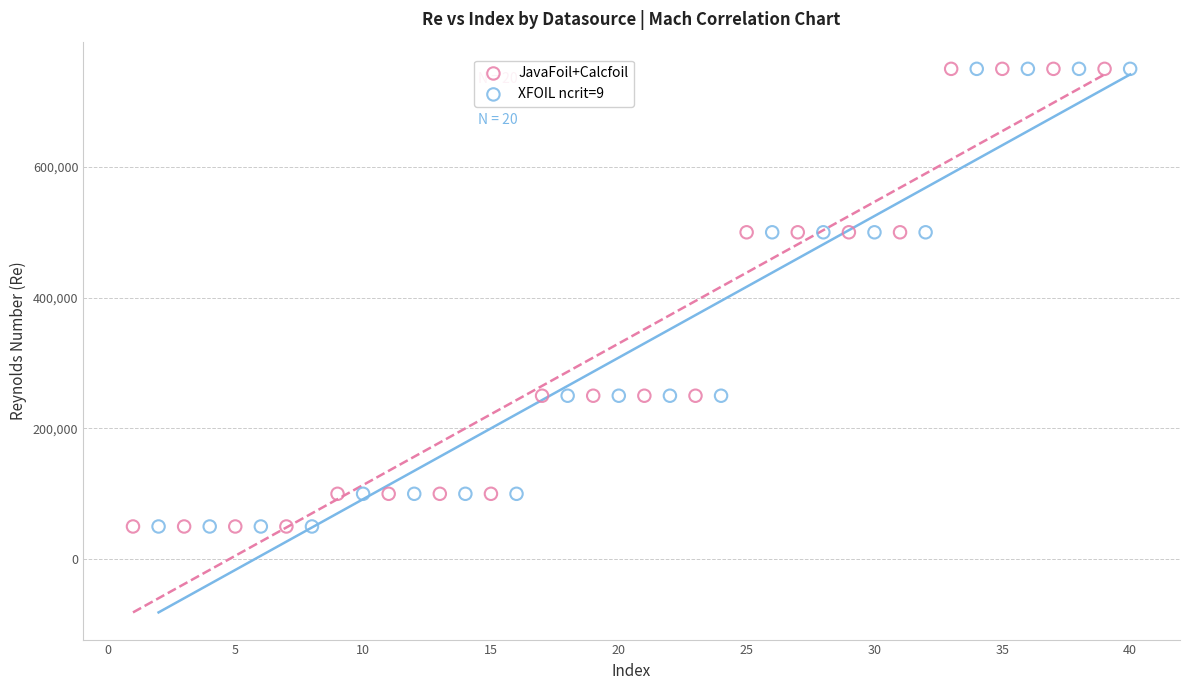

What are all the series names shown in the legend?

JavaFoil+Calcfoil, XFOIL ncrit=9